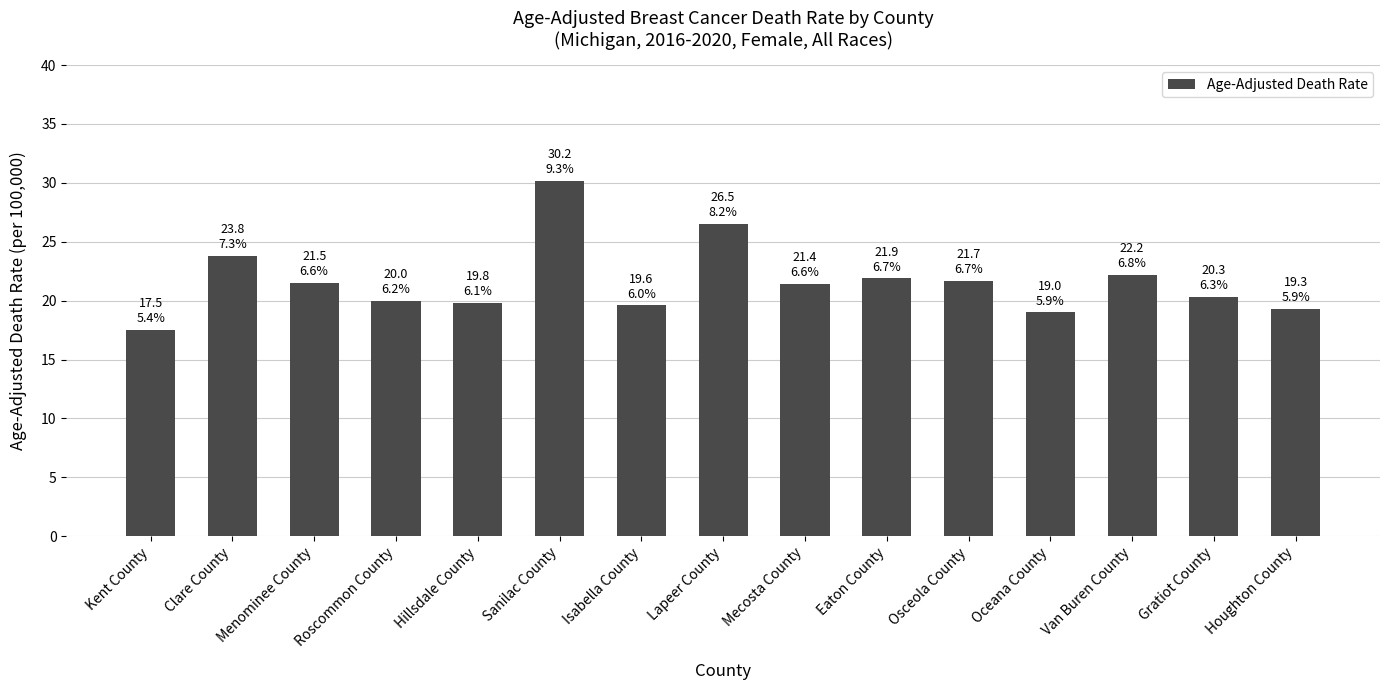

What is the sum of all values?

324.7